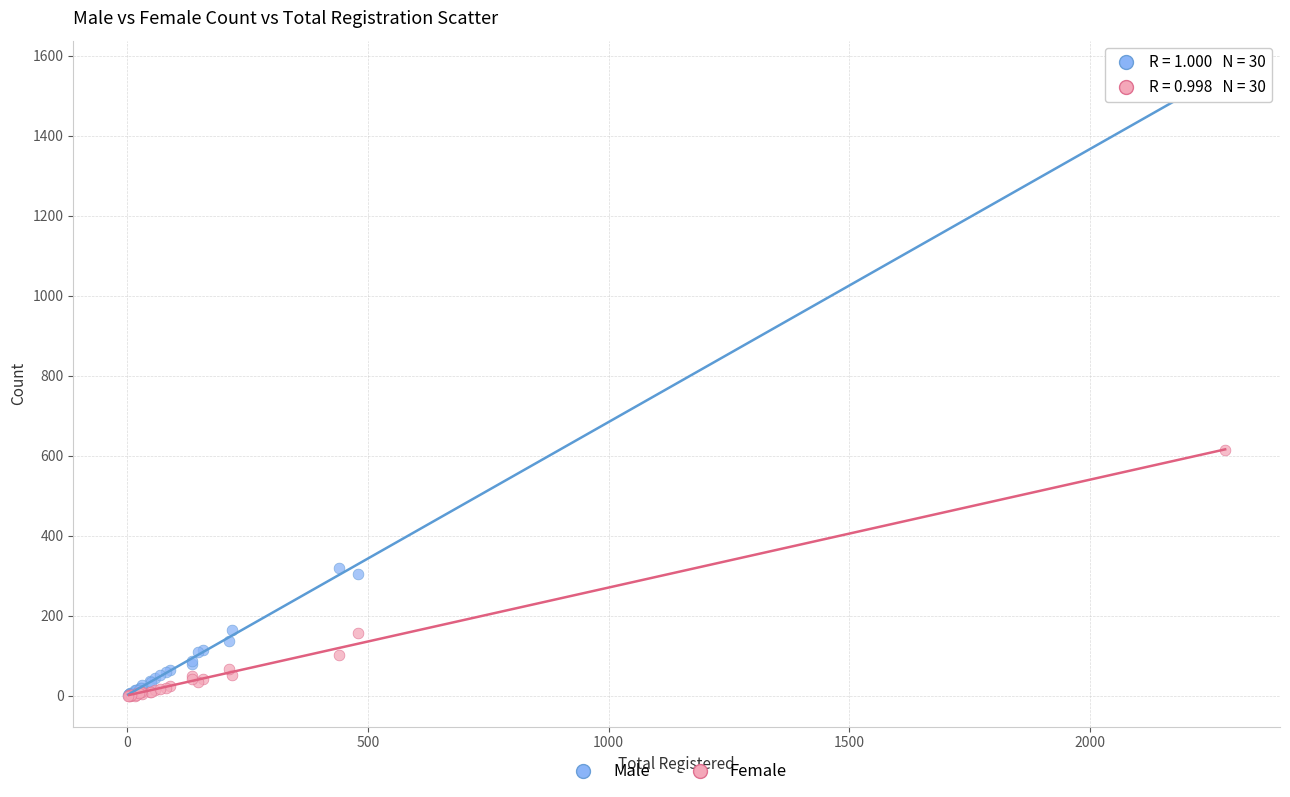

Which series contains the highest Y value?

Male